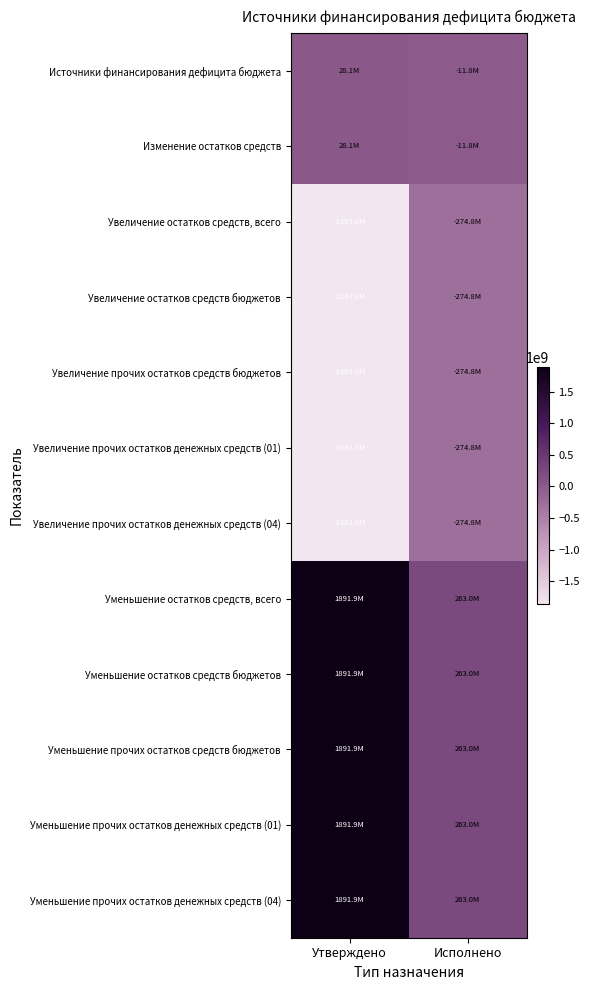

What is the smallest value displayed?

-1863839800.0